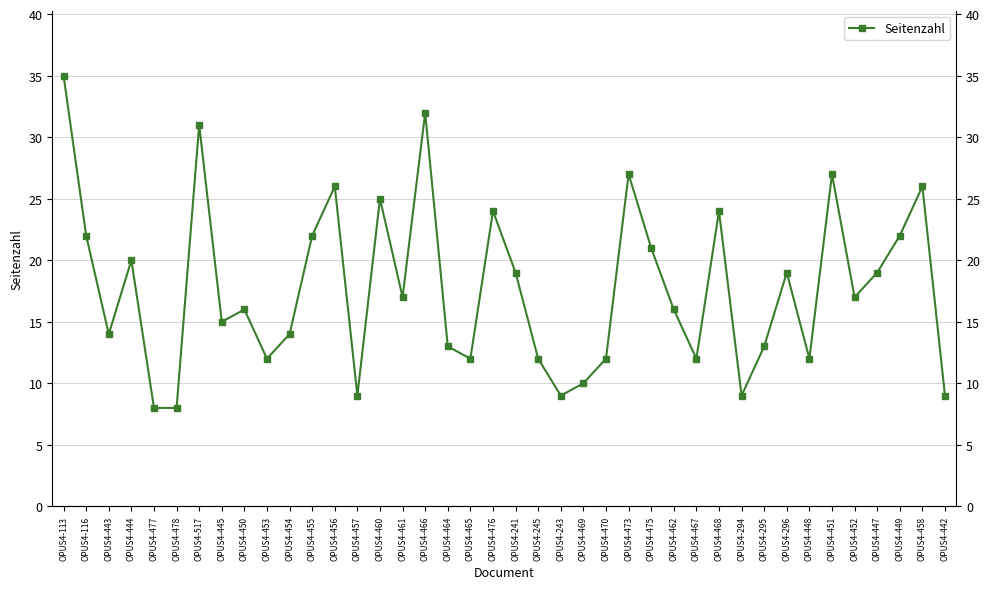

Rank the categories by value from lowest to highest.

OPUS4-477, OPUS4-478, OPUS4-457, OPUS4-243, OPUS4-294, OPUS4-442, OPUS4-469, OPUS4-453, OPUS4-465, OPUS4-245, OPUS4-470, OPUS4-467, OPUS4-448, OPUS4-464, OPUS4-295, OPUS4-443, OPUS4-454, OPUS4-445, OPUS4-450, OPUS4-462, OPUS4-461, OPUS4-452, OPUS4-241, OPUS4-296, OPUS4-447, OPUS4-444, OPUS4-475, OPUS4-116, OPUS4-455, OPUS4-449, OPUS4-476, OPUS4-468, OPUS4-460, OPUS4-456, OPUS4-458, OPUS4-473, OPUS4-451, OPUS4-517, OPUS4-466, OPUS4-113